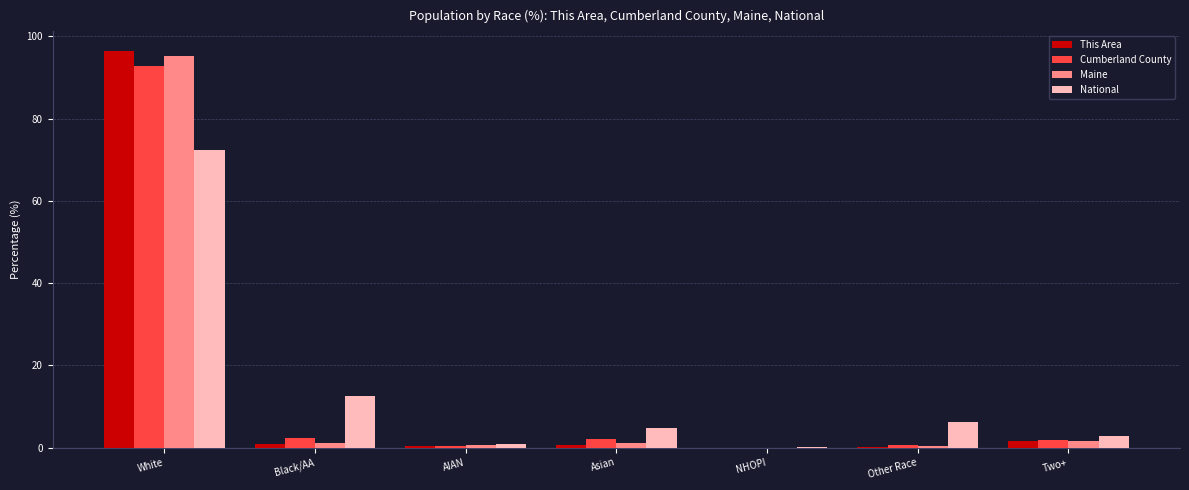

At which label does Cumberland County reach its peak?

White